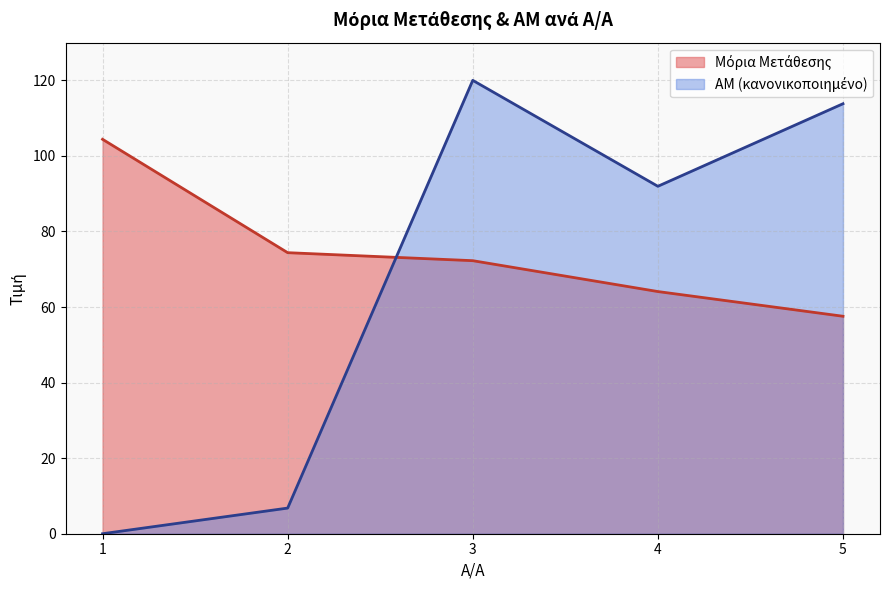

At 4, list the series in order from largest to smallest.

ΑΜ (scaled), Μόρια Μετάθεσης